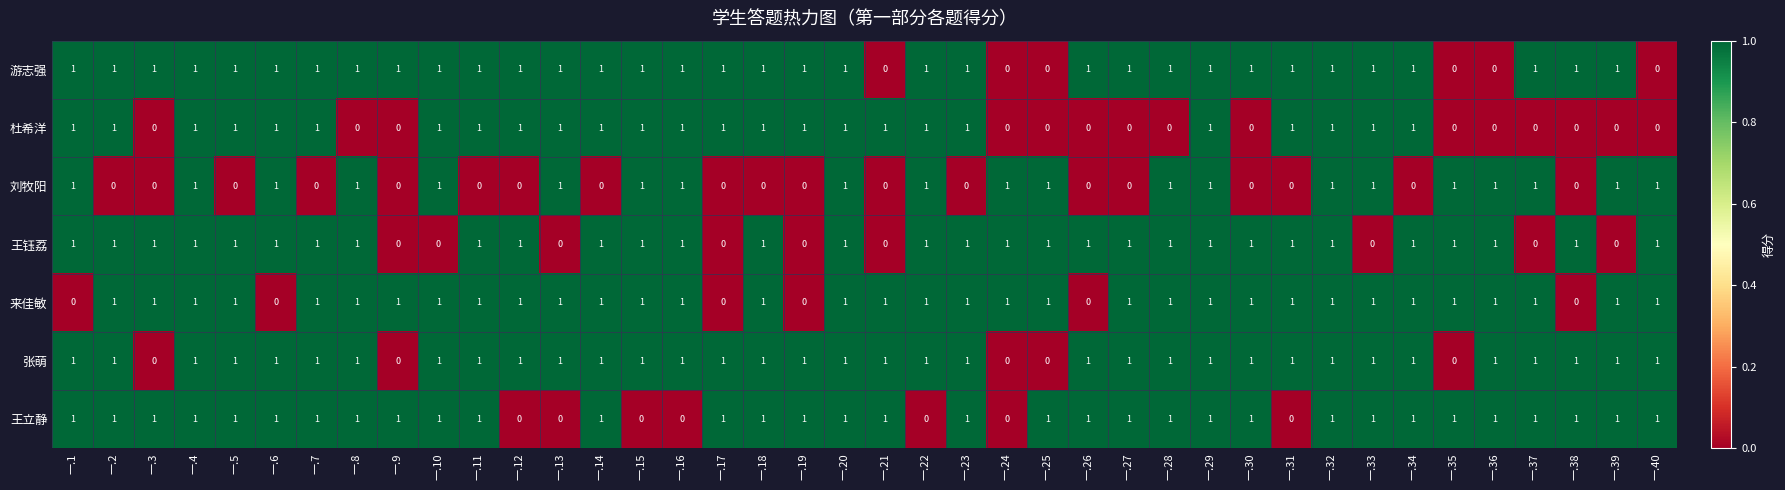

What is the total value across all series at 一.14?

6